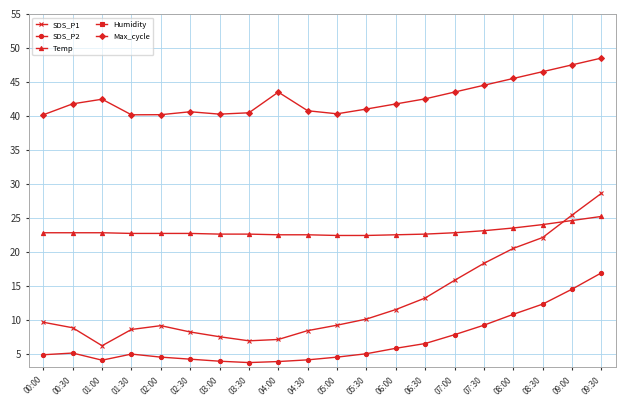

What is the value of the Temp point at the 17th from the left?

23.5